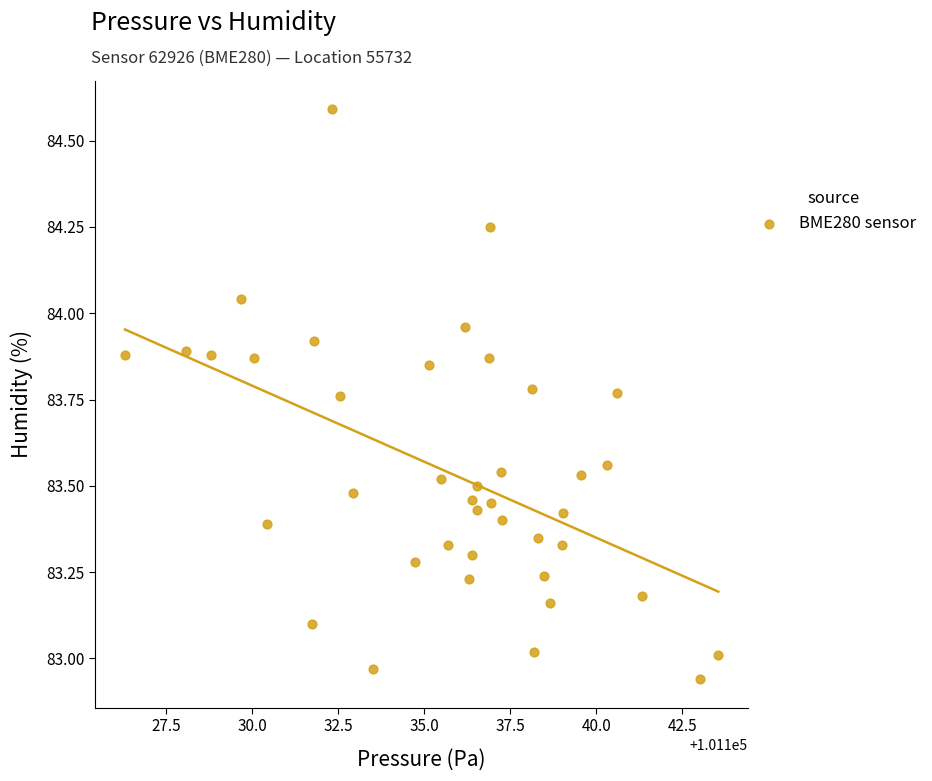

What is the range of X values (max minus min)?

17.2